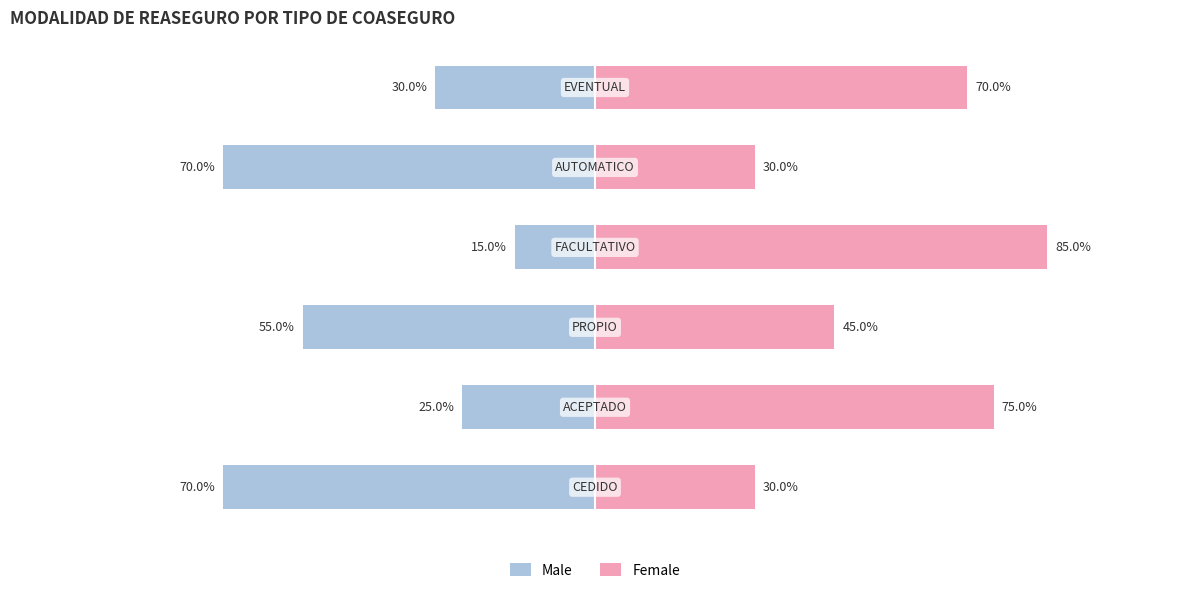

Rank the series at 3 from lowest to highest value.

Male, Female